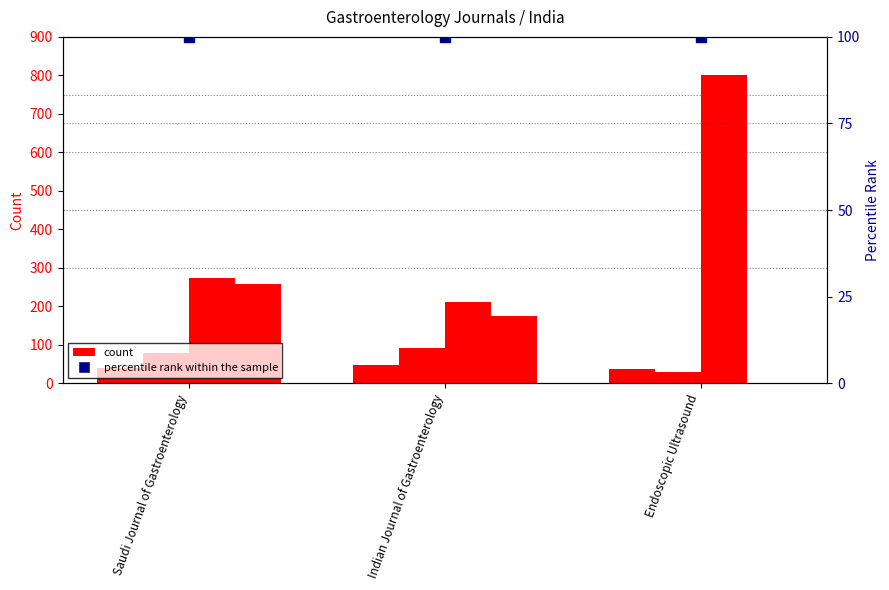

What is the total value across all series at Endoscopic Ultrasound?

968